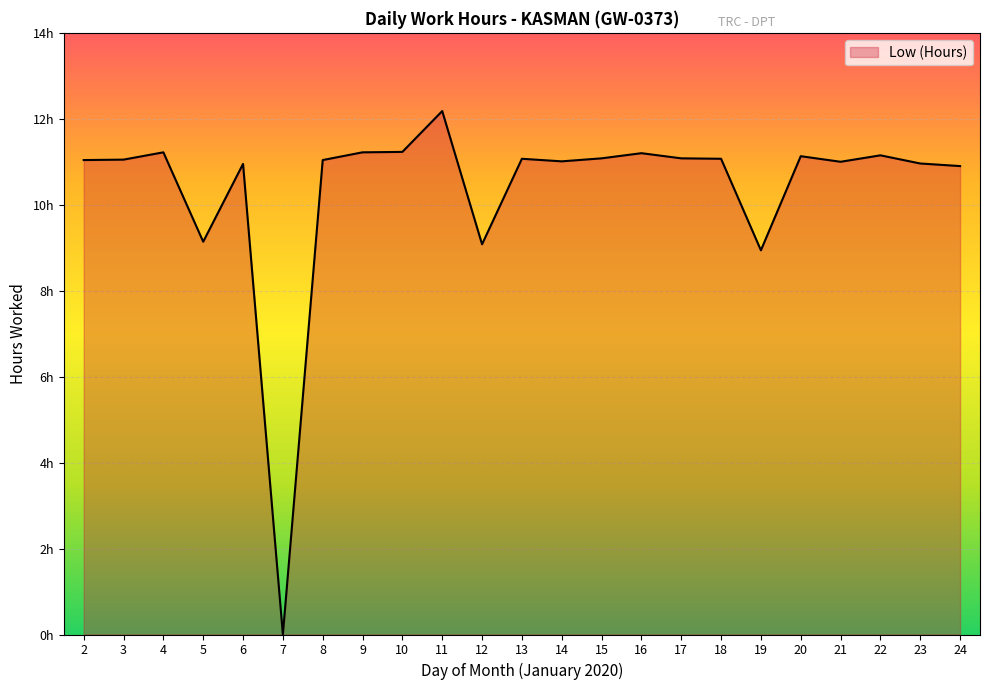

Does the chart have visible grid lines?

Yes